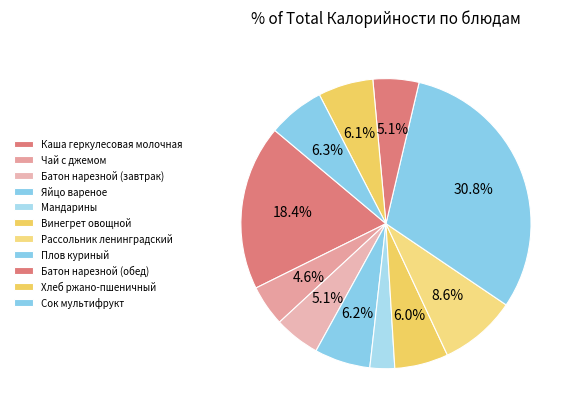

Does Сок мультифрукт account for over 50% of the chart?

No